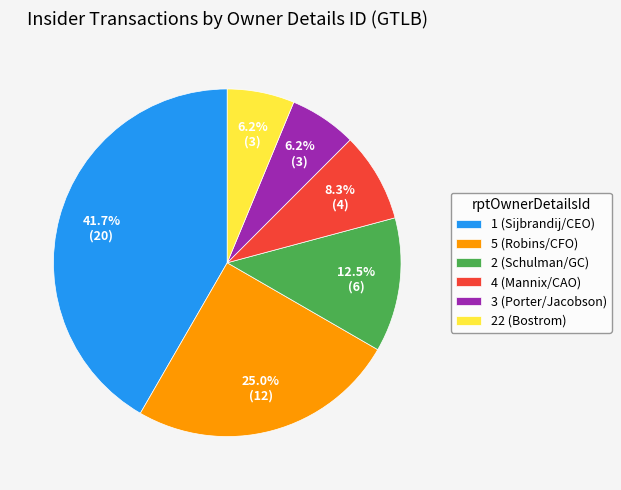

Is the sum of 2 (Schulman/GC) and 1 (Sijbrandij/CEO) greater than half?

Yes